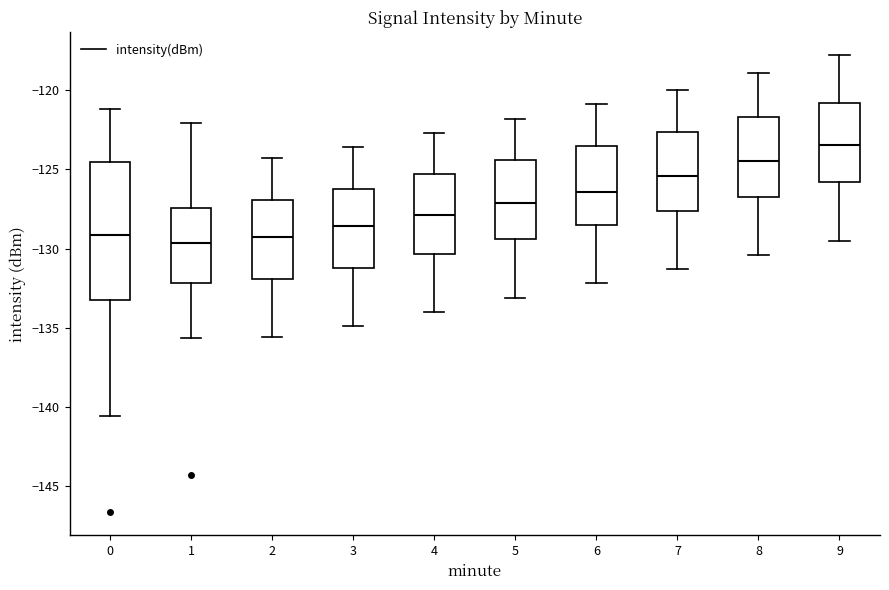

Reading left to right, transcribe this box plot: for each box, give where its median line is, the range the box spans, and where its two whiskers end, as read against the y-axis. The values are not printed on the chart, so give them approximately, as read against the axis.

0: median -129.0, box -133.5 to -124.5, whiskers -140.5 to -121.0
1: median -129.5, box -132.0 to -127.5, whiskers -135.5 to -122.0
2: median -129.0, box -132.0 to -127.0, whiskers -135.5 to -124.5
3: median -128.5, box -131.0 to -126.0, whiskers -135.0 to -123.5
4: median -128.0, box -130.5 to -125.5, whiskers -134.0 to -122.5
5: median -127.0, box -129.5 to -124.5, whiskers -133.0 to -122.0
6: median -126.5, box -128.5 to -123.5, whiskers -132.0 to -121.0
7: median -125.5, box -127.5 to -122.5, whiskers -131.5 to -120.0
8: median -124.5, box -126.5 to -121.5, whiskers -130.5 to -119.0
9: median -123.5, box -126.0 to -121.0, whiskers -129.5 to -118.0